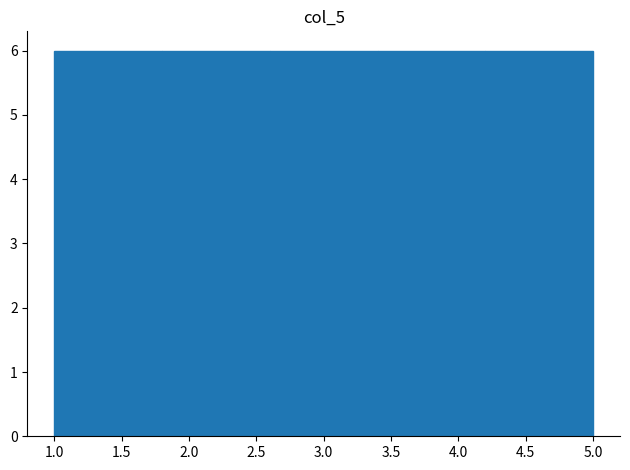

What is the height of the bar covering 3.4 to 4.2 on the x-axis? The values are not printed on the chart, so give them approximately, as read against the axis.

6